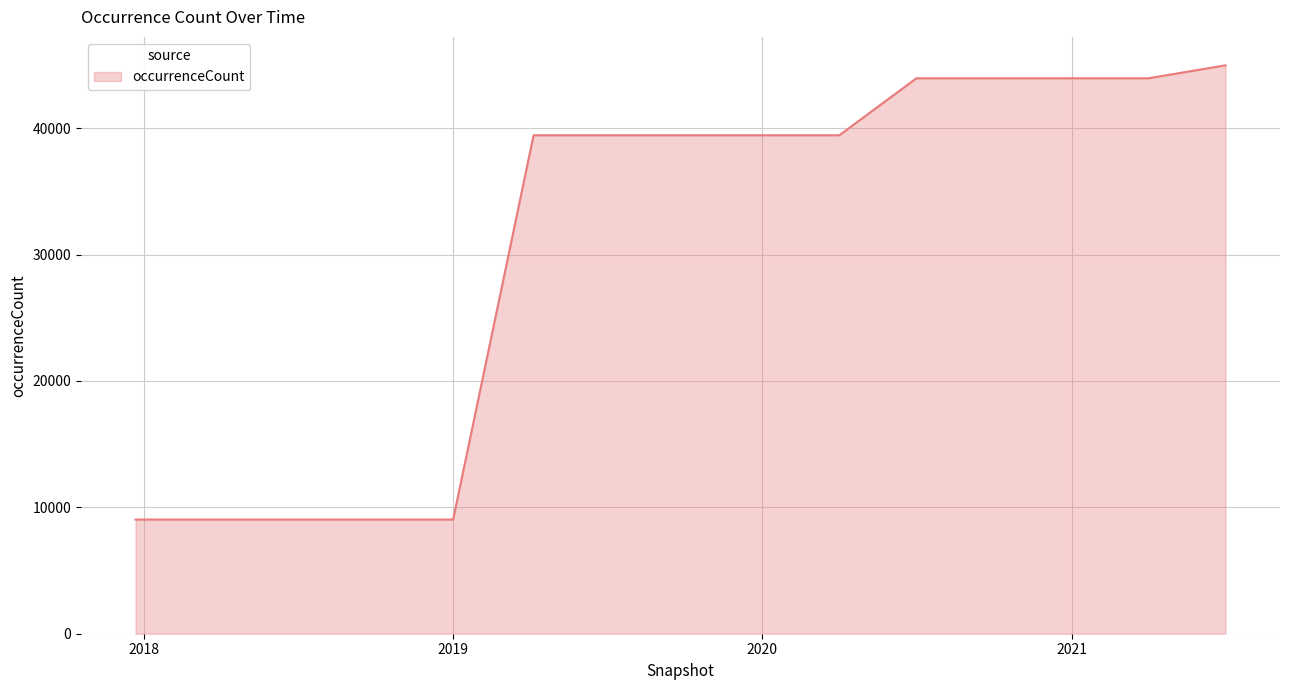

What is the difference between the maximum and minimum values?

35938